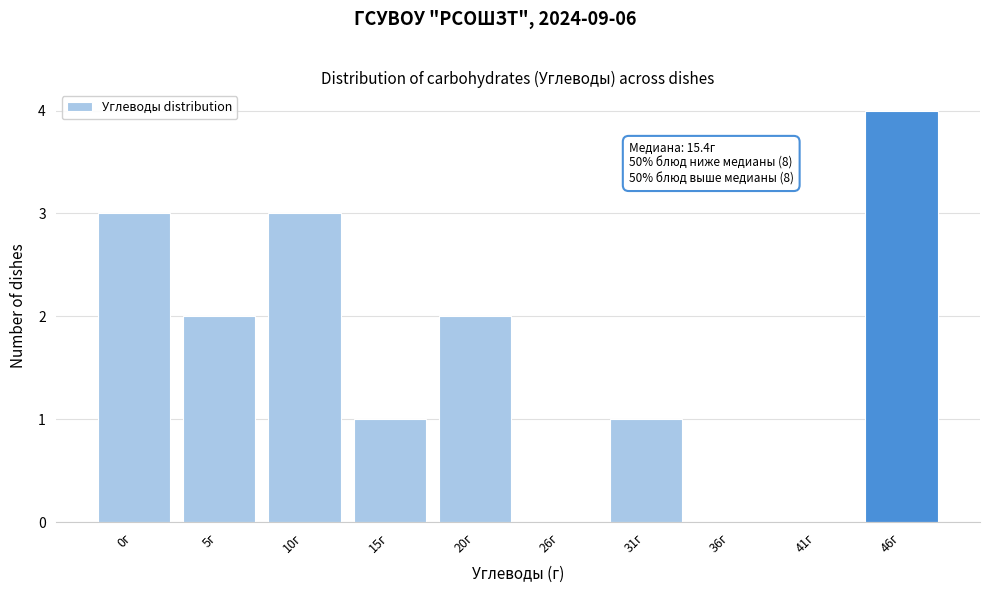

Reading right to left, list all the values displayed in this chart.

46г=4	41г=0	36г=0	31г=1	26г=0	20г=2	15г=1	10г=3	5г=2	0г=3